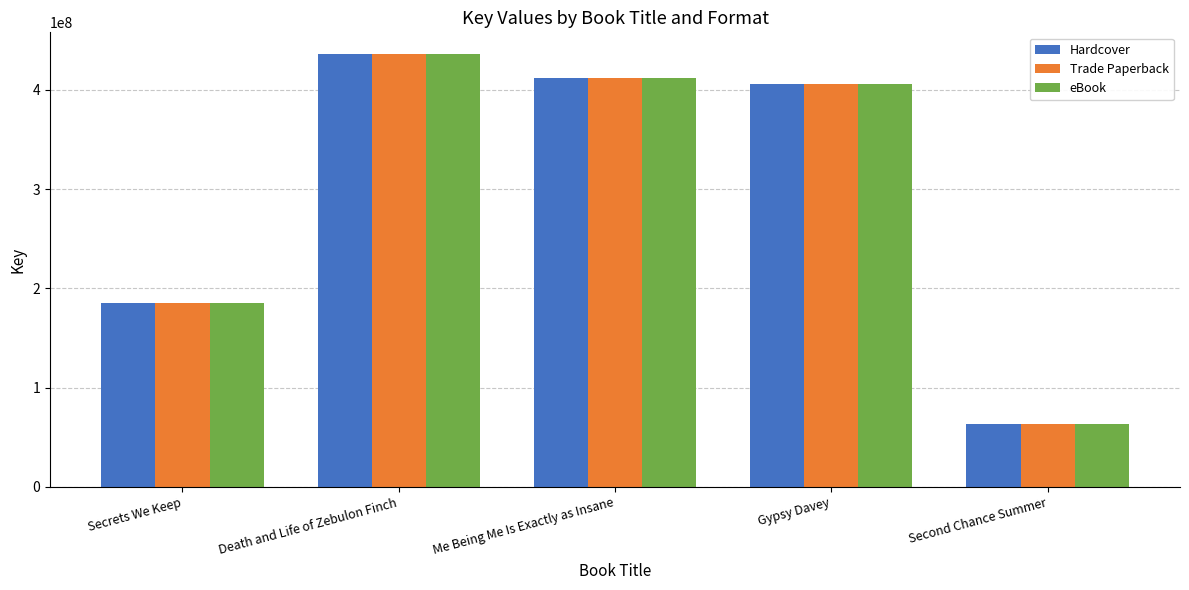

What is the sum of all eBook values?

1502806002